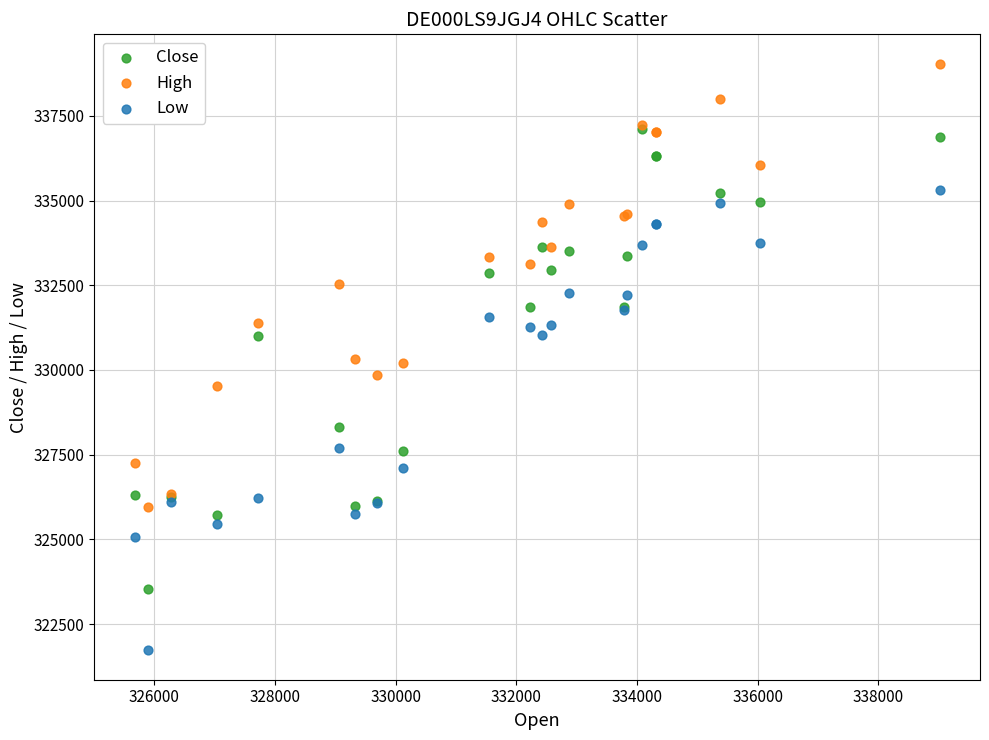

What are all the series names shown in the legend?

Close, High, Low